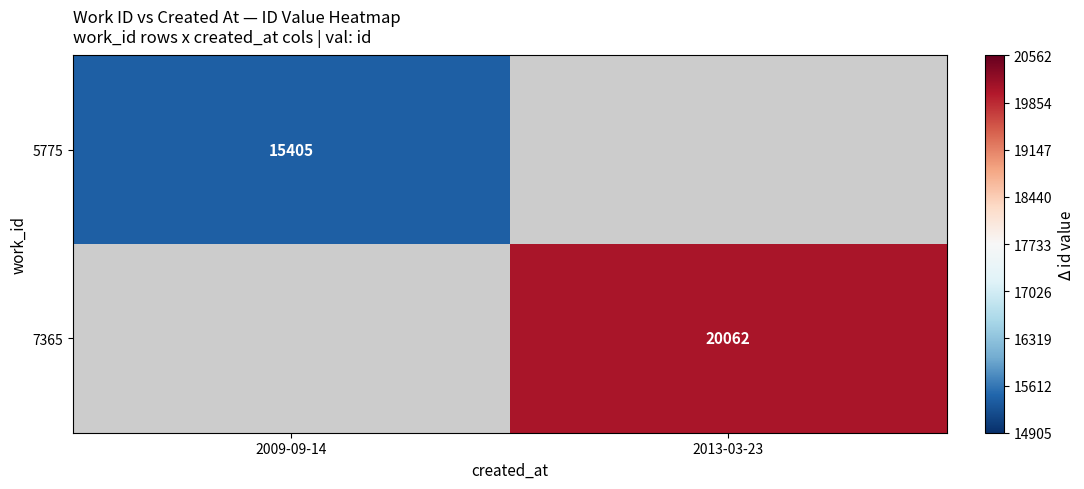

At how many categories does at least one series exceed 15490?

1